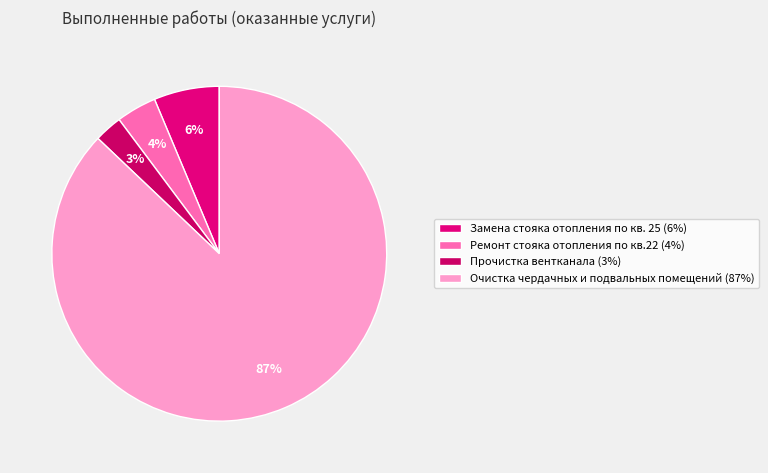

To the nearest percent, what is the difference between the largest and smallest slice percentages?

84%